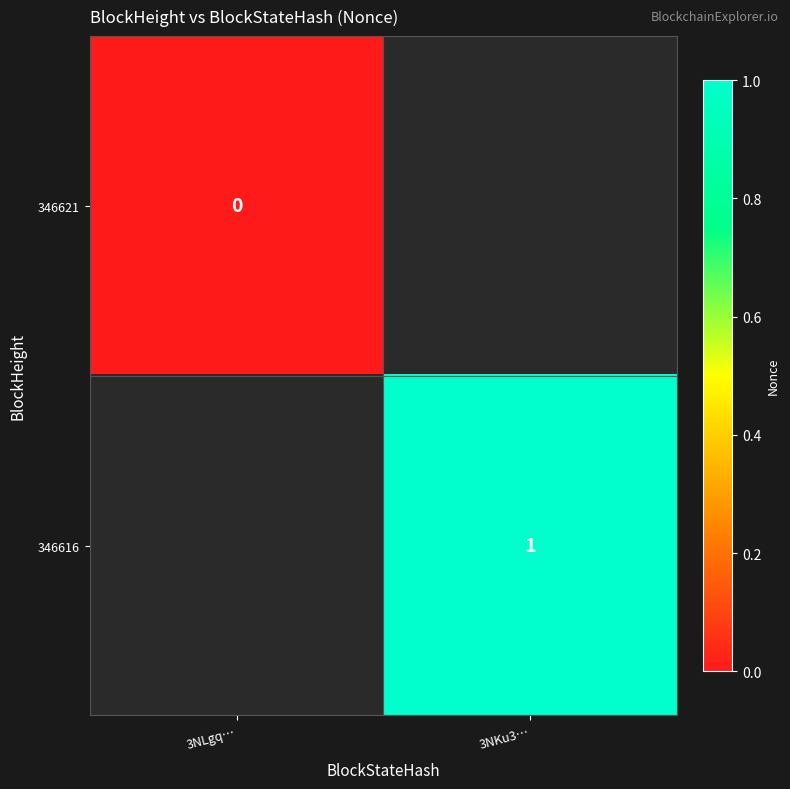

True or false: 346616 has a value of 1 at 3NKu3….

True